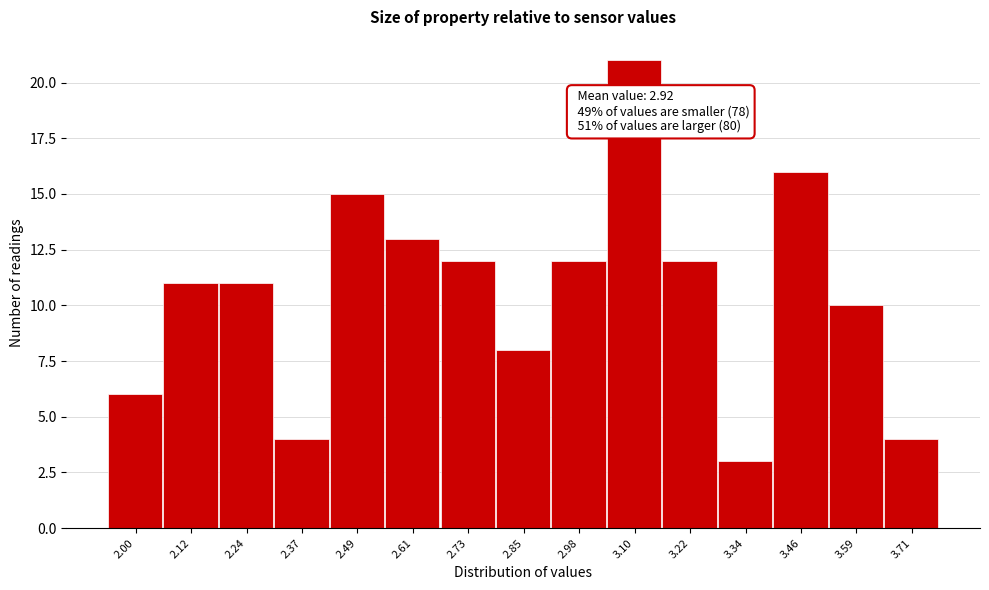

Reading right to left, list all the values displayed in this chart.

4	10	16	3	12	21	12	8	12	13	15	4	11	11	6